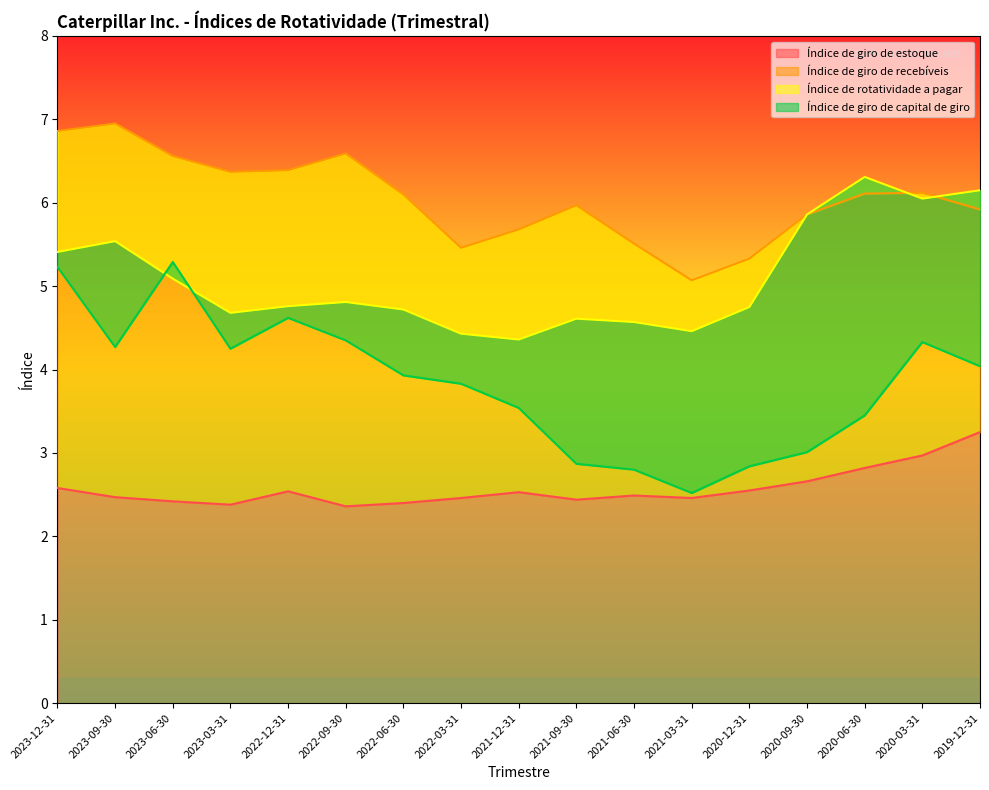

What are all the series names shown in the legend?

Índice de giro de estoque, Índice de giro de recebíveis, Índice de rotatividade a pagar, Índice de giro de capital de giro